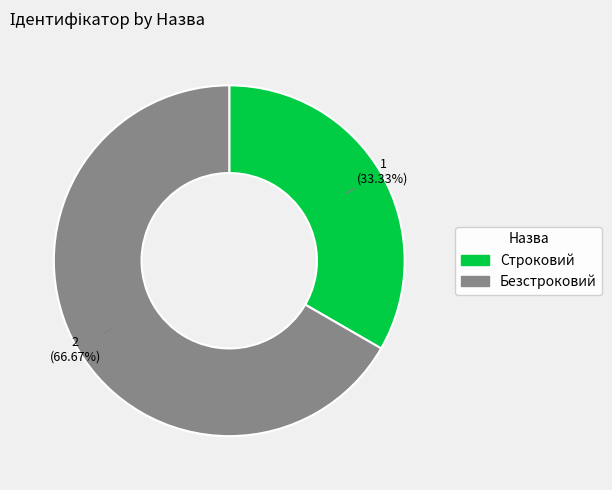

Is the sum of Строковий and Безстроковий greater than half?

Yes